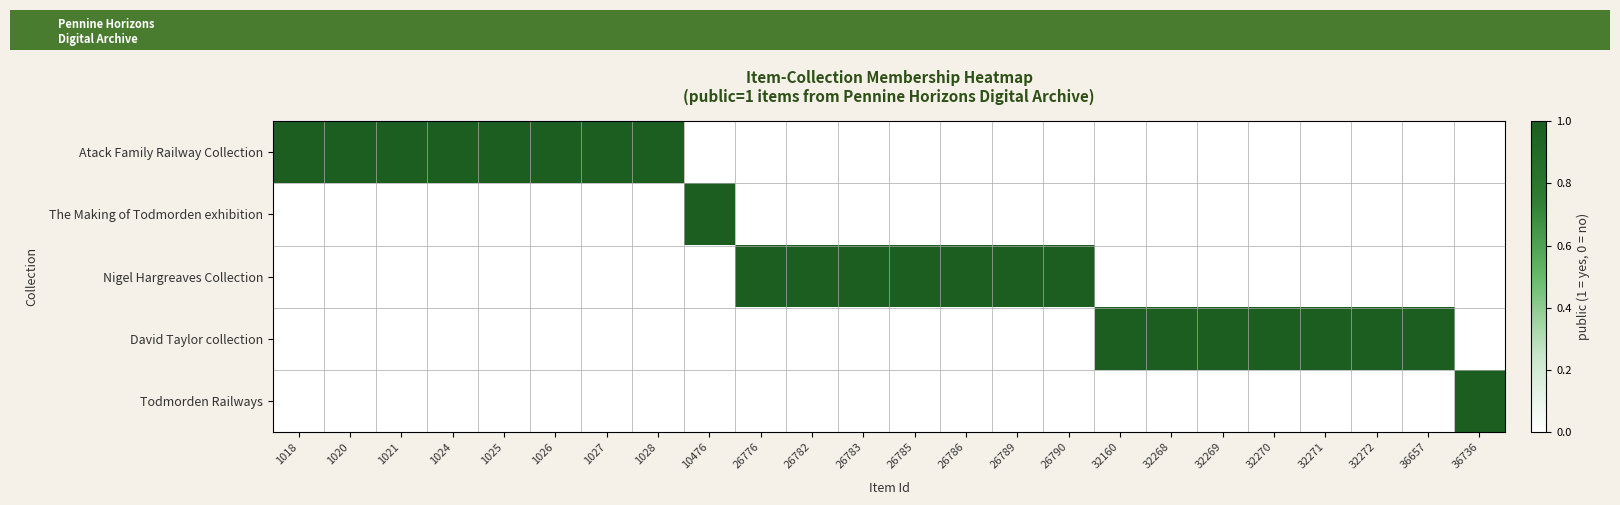

Which has a higher value, 32269 or 1028?

1028